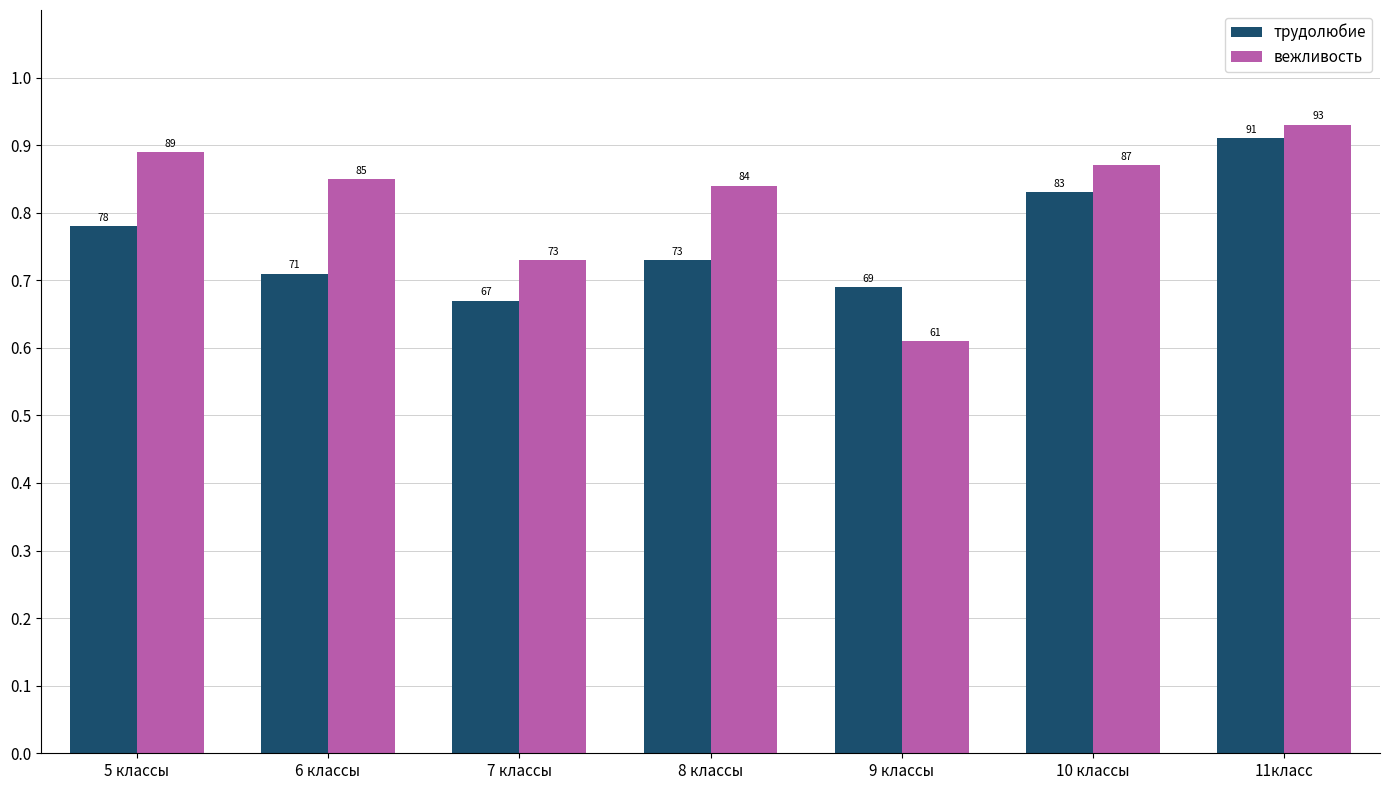

Are the bars grouped side by side (vs. stacked)?

Yes